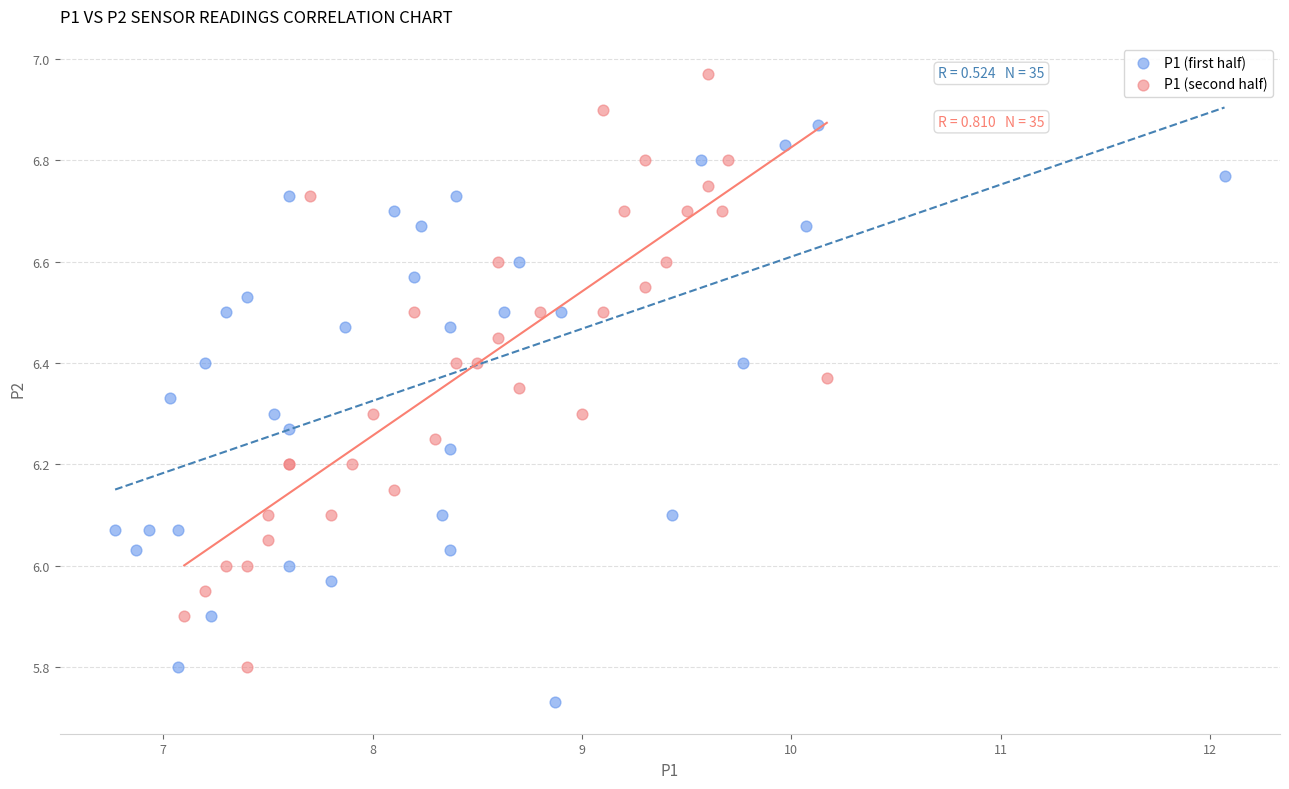

What are all the series names shown in the legend?

P1 (first half), P1 (second half)